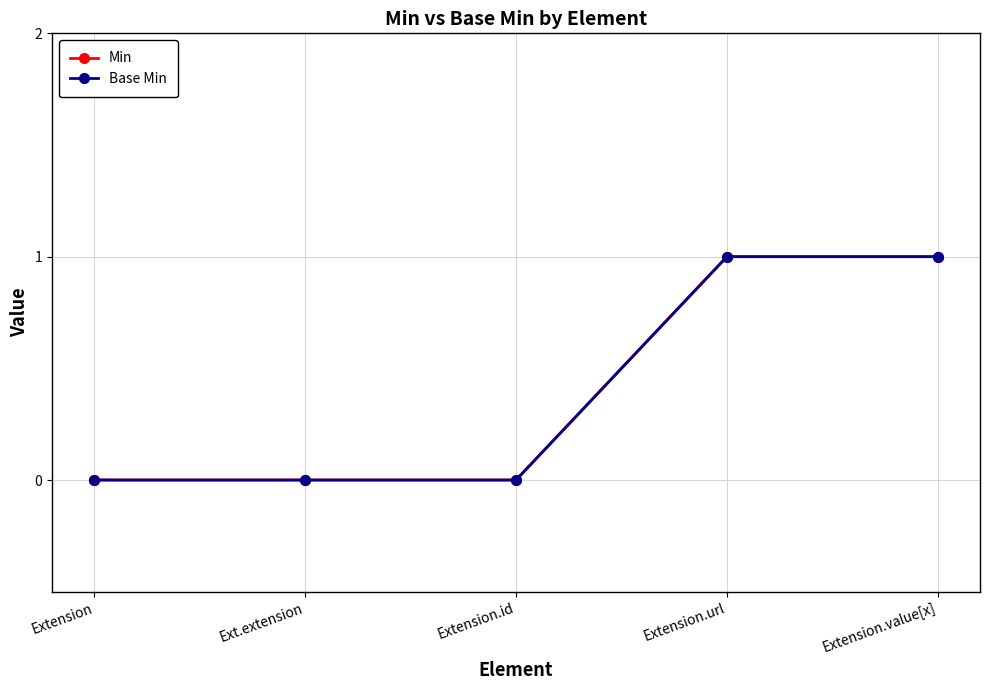

The value of Base Min at Extension.value[x] is 2. True or false?

False